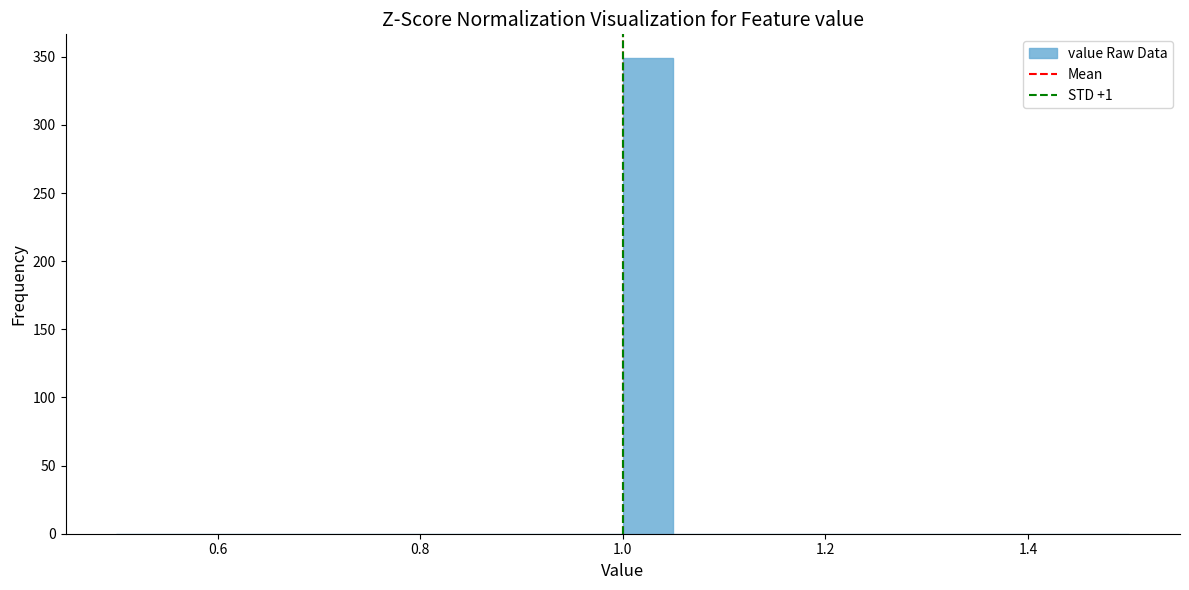

Read against the x-axis, roughly where is the centre of the tallest bar?

1.02